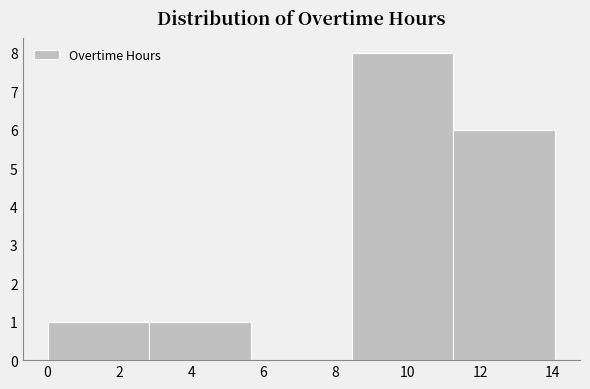

Reading left to right, list every bar in this chart as the range it spans on the x-axis followed by its height. Neither the bar edges nor the heights are printed on the chart, so give them approximately, as read against the axes.

0.0 to 2.8: 1
2.8 to 5.6: 1
5.6 to 8.4: 0
8.4 to 11.2: 8
11.2 to 14.0: 6